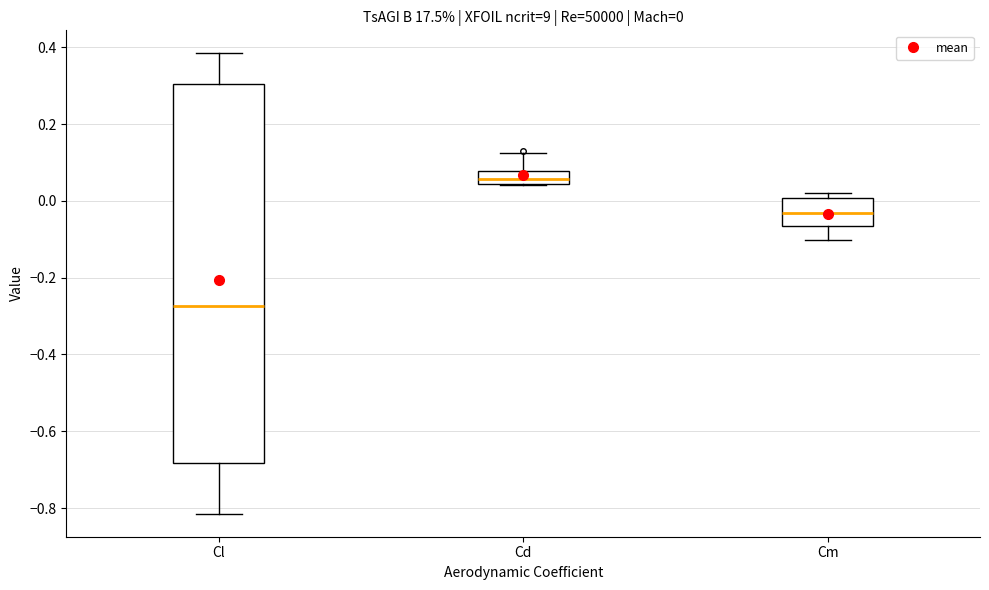

Which box has the lowest median line?

Cl